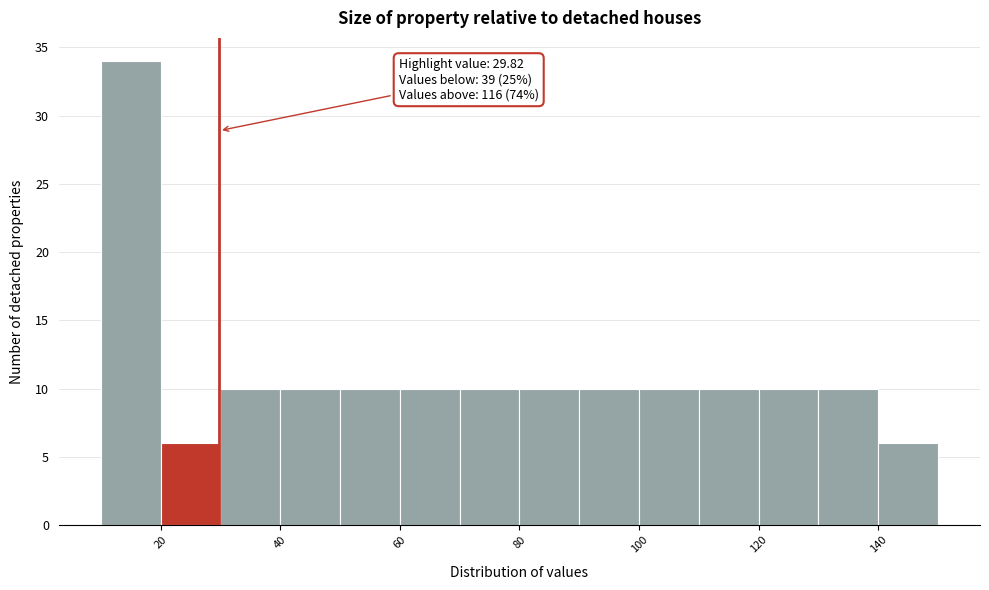

Which range on the x-axis has the tallest bar?

10 to 20